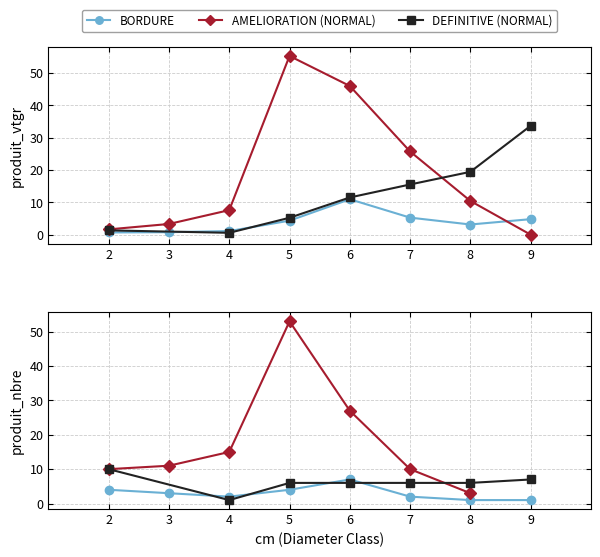

At which label does BORDURE first exceed 4?

5